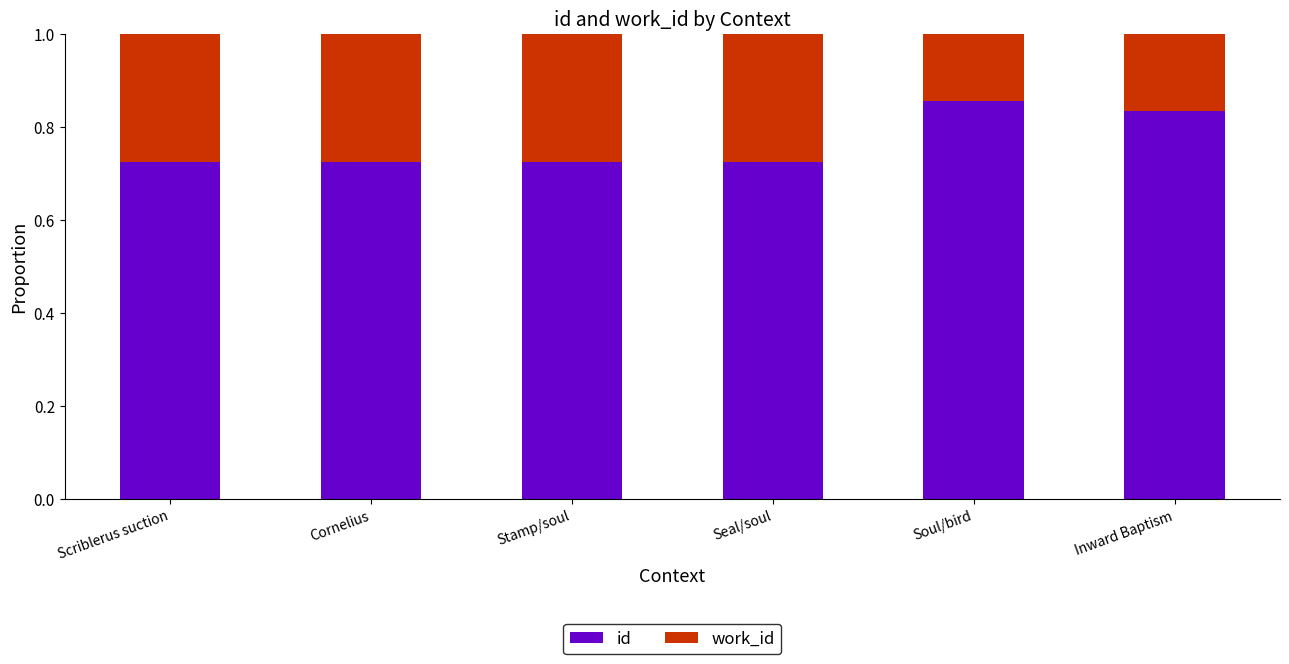

The id series shows 0.4 at Seal/soul. True or false?

False